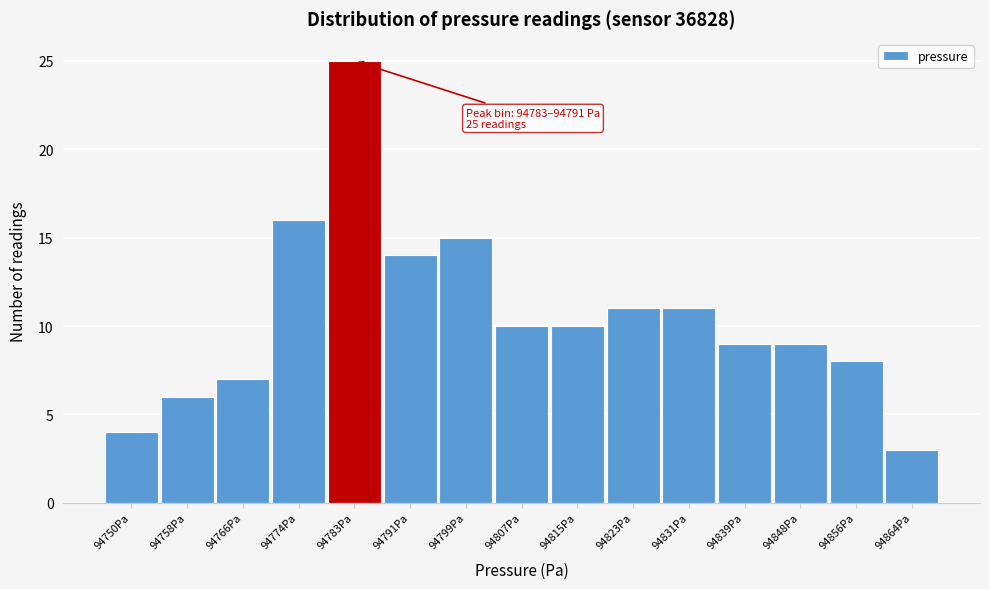

Reading left to right, what are all the values shown in this chart?

94750Pa=4	94758Pa=6	94766Pa=7	94774Pa=16	94783Pa=25	94791Pa=14	94799Pa=15	94807Pa=10	94815Pa=10	94823Pa=11	94831Pa=11	94839Pa=9	94848Pa=9	94856Pa=8	94864Pa=3